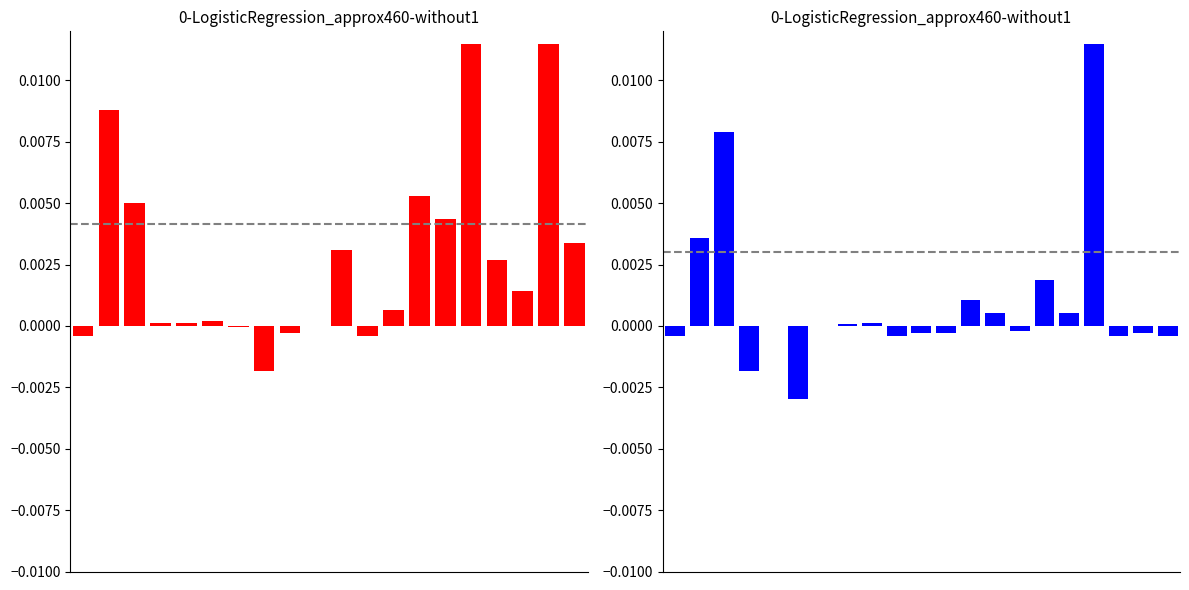

At which category does the chart reach its peak across all series?

17